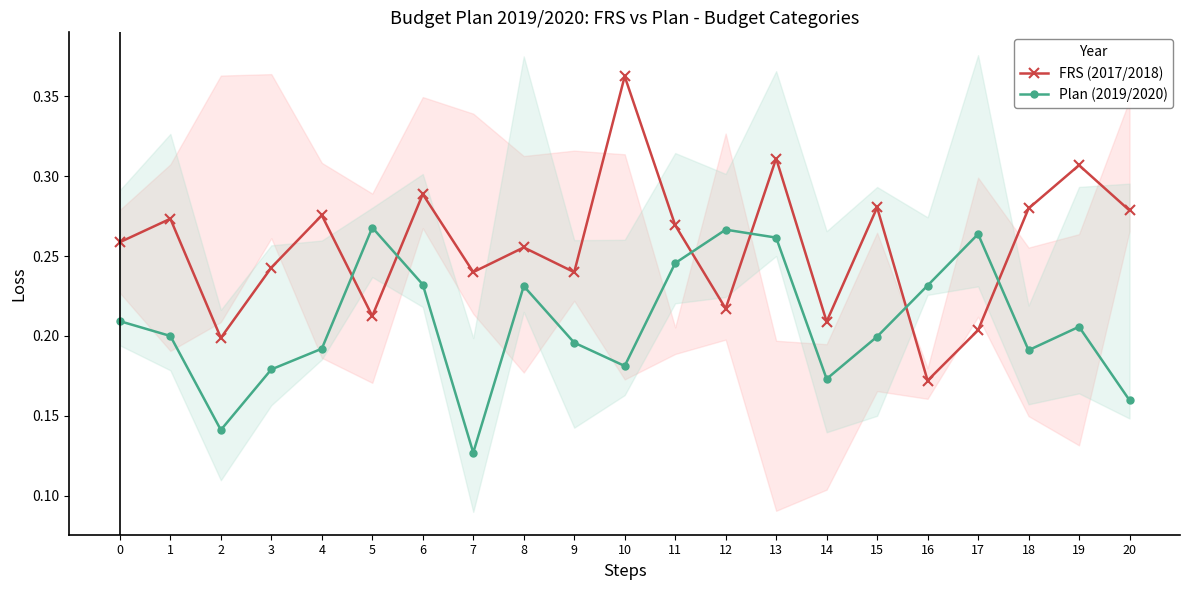

Which has a higher value, 10 or 20?

10